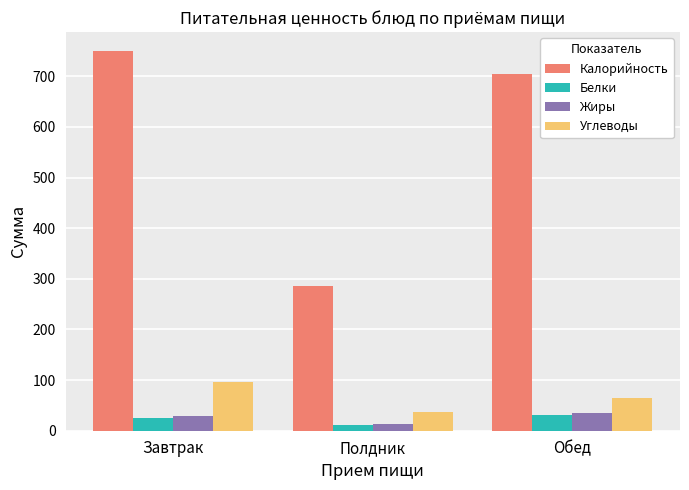

How many values in the Углеводы series are below 65?

1